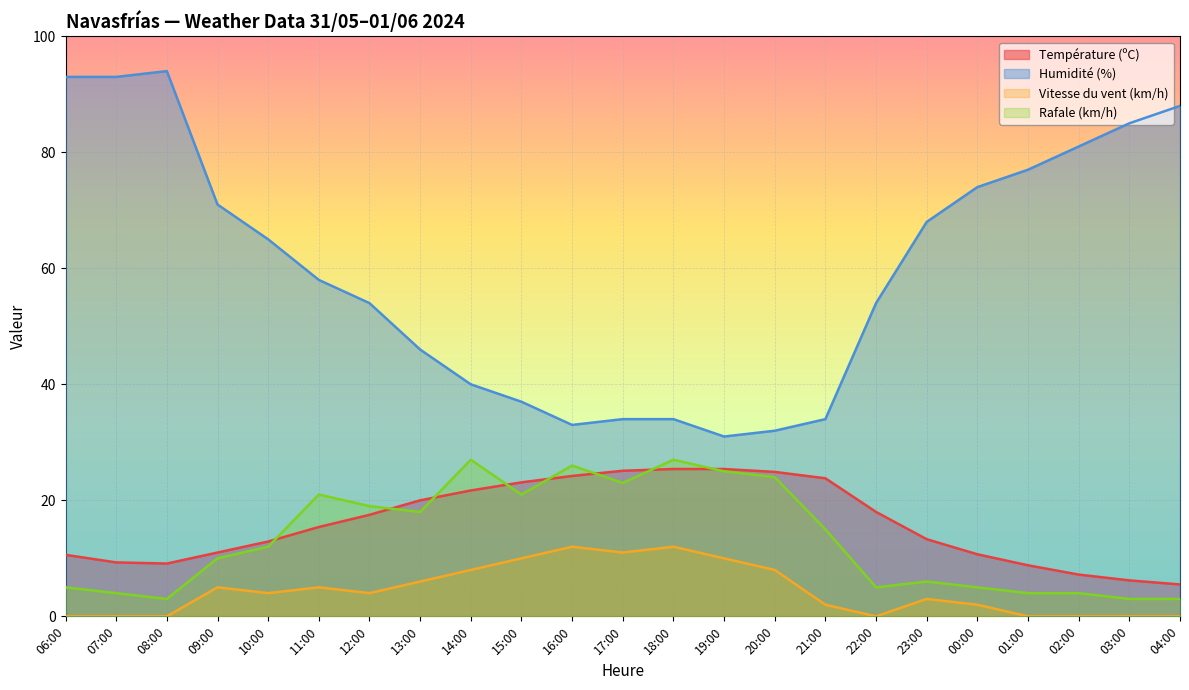

Where is the first local minimum for Vitesse du vent (km/h)?

10:00